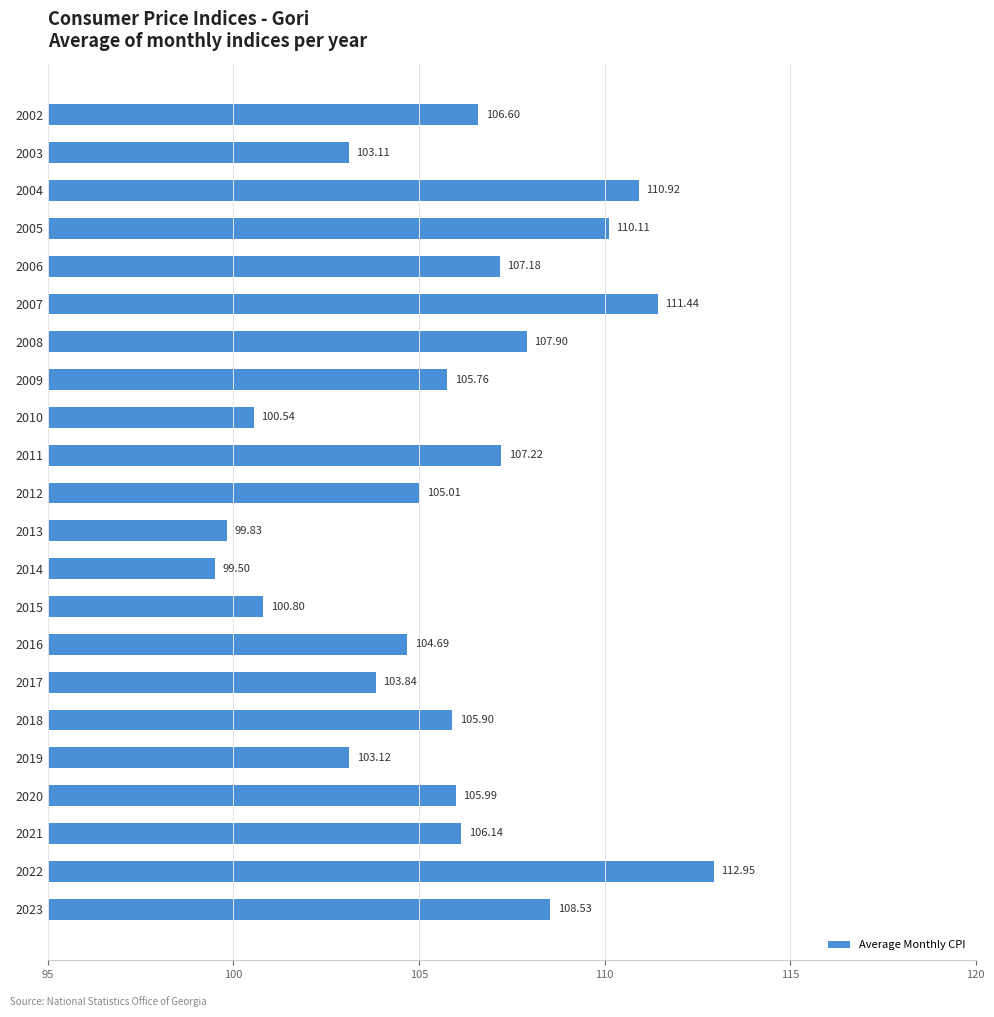

Rank the categories by value from highest to lowest.

2022, 2007, 2004, 2005, 2023, 2008, 2011, 2006, 2002, 2021, 2020, 2018, 2009, 2012, 2016, 2017, 2019, 2003, 2015, 2010, 2013, 2014